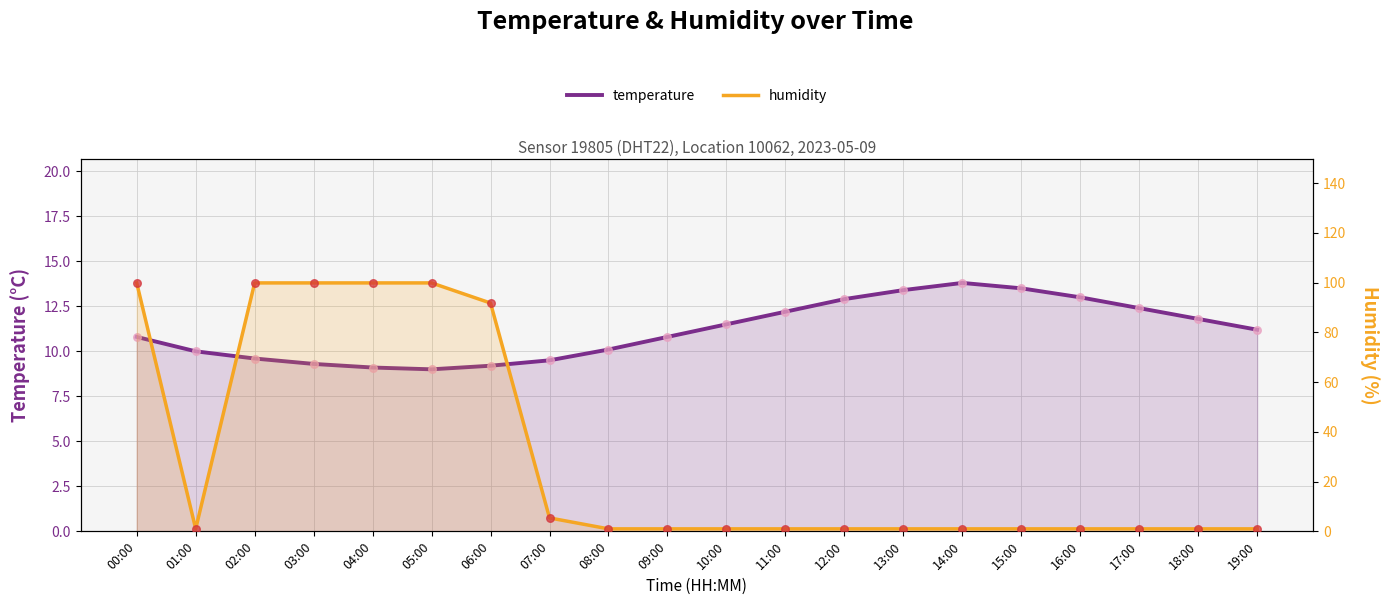

Which series reaches the minimum Y coordinate?

humidity